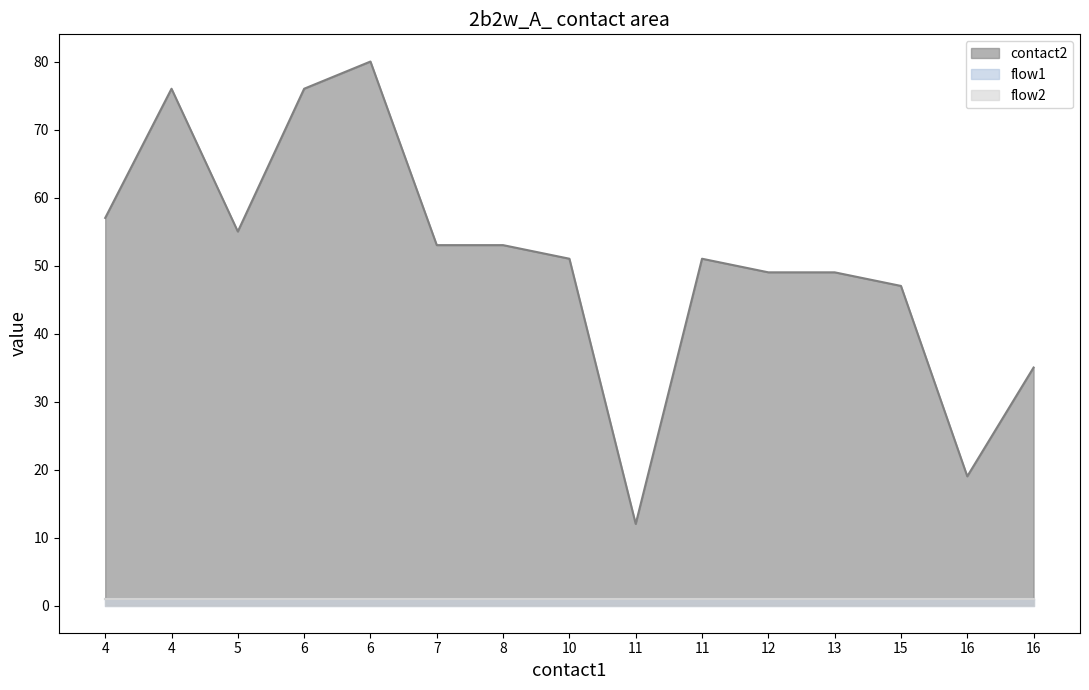

What is the difference between the highest and lowest values at 11?

11